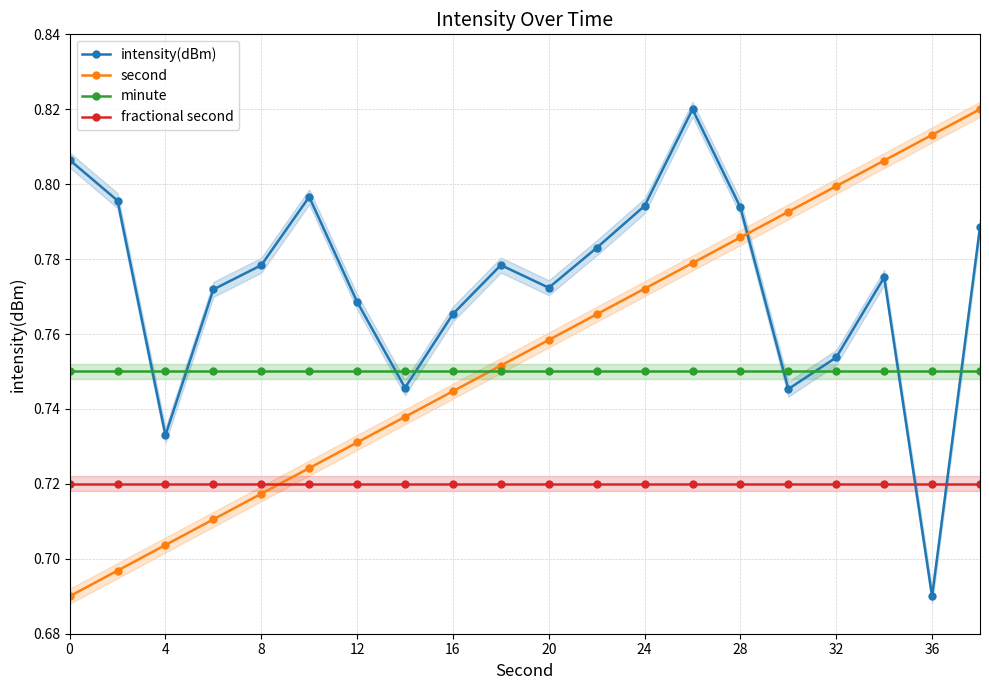

What is the value of the minute point at the 16th from the left?

0.8